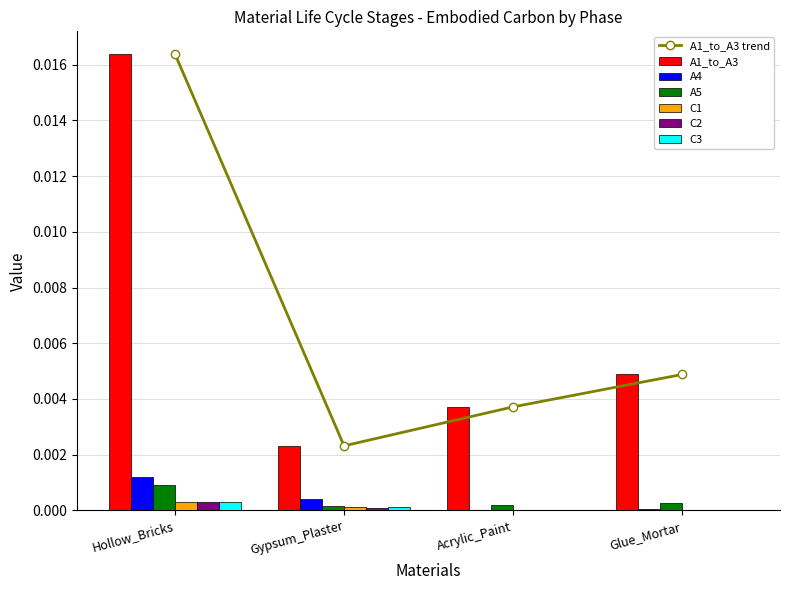

What are all the series names shown in the legend?

A1_to_A3, A4, A5, C1, C2, C3